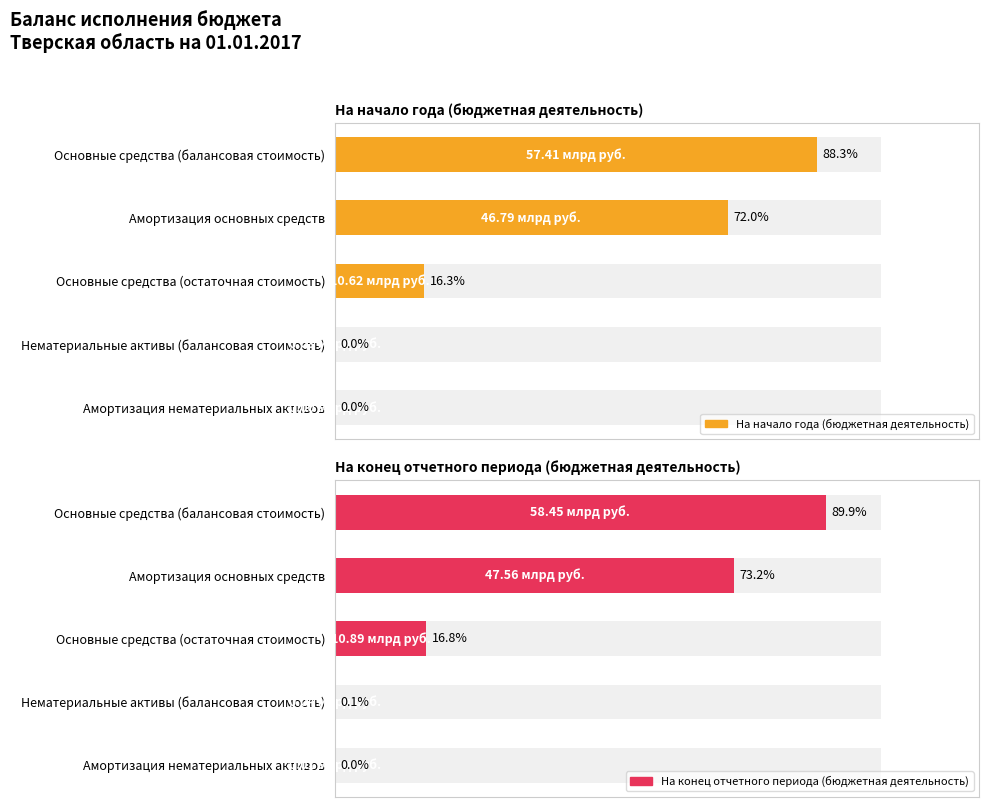

How many data points in На конец отчетного периода (бюджетная деятельность) are less than 10892131435?

2